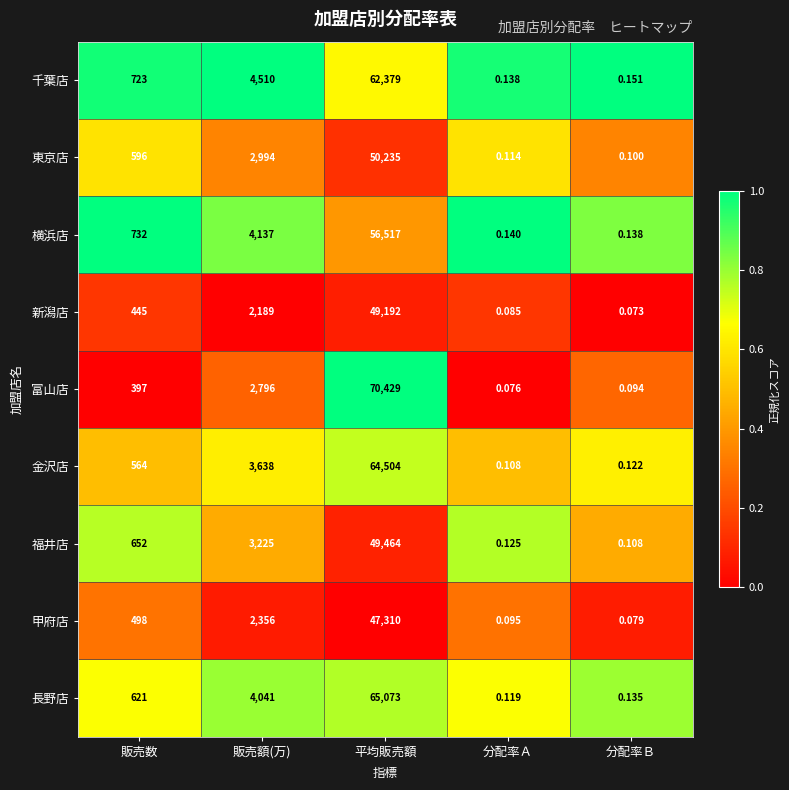

What is the spread (max minus min) of values at 販売数?

335.0